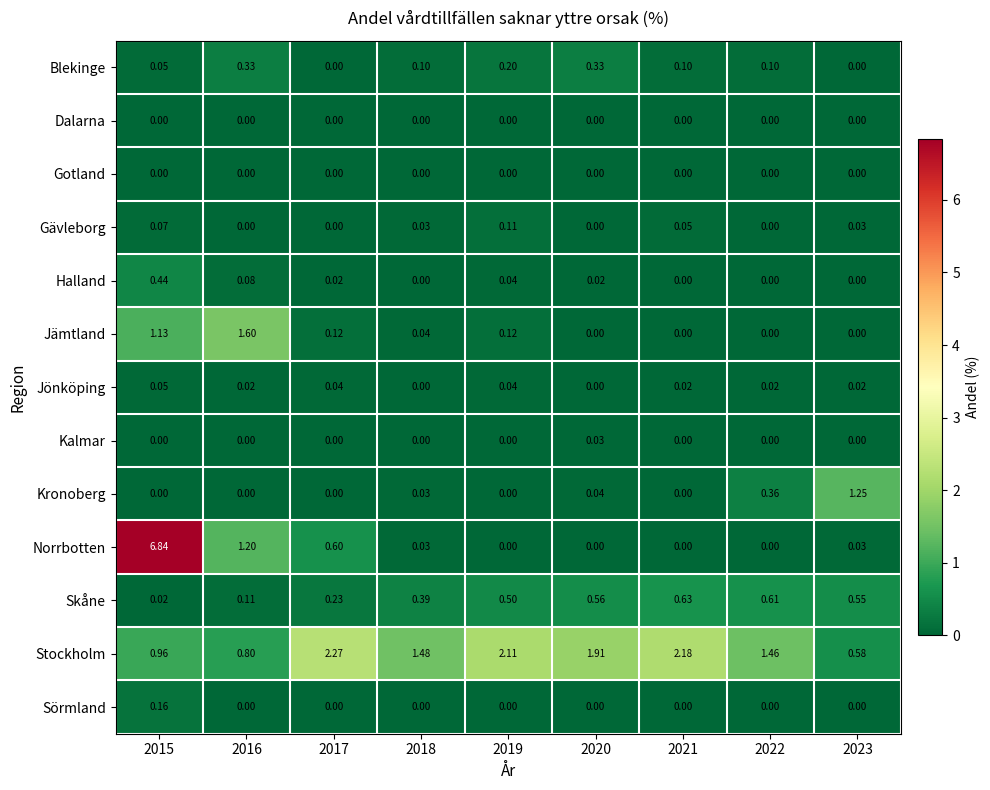

How many distinct data groups are displayed?

13